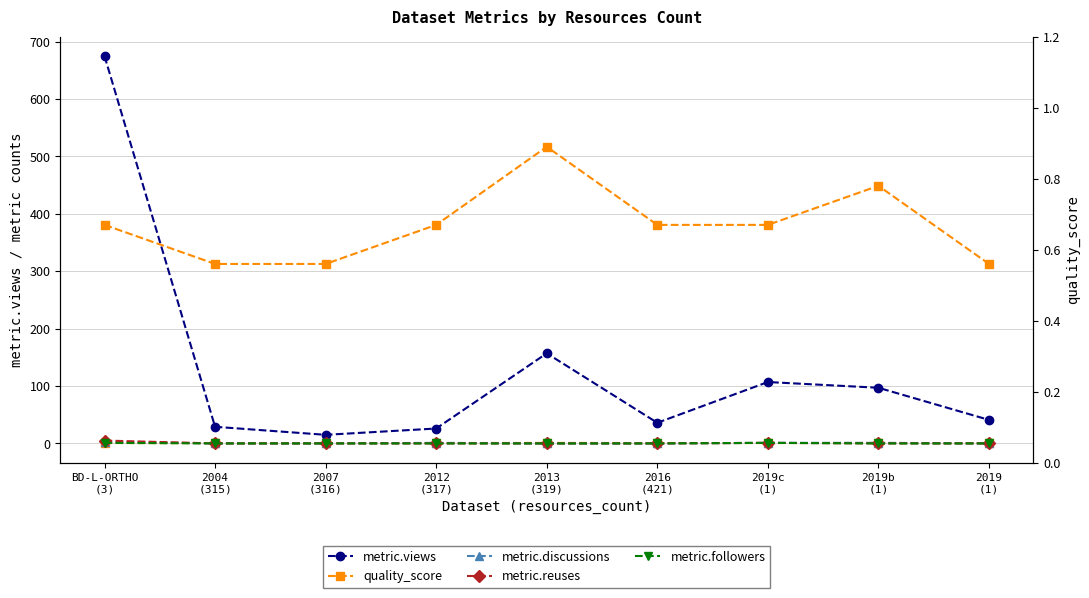

Reading left to right, extract all data points from this chart.

metric.views: 675.0	29.0	15.0	26.0	157.0	36.0	107.0	97.0	41.0
quality_score: 0.7	0.6	0.6	0.7	0.9	0.7	0.7	0.8	0.6
metric.discussions: 3.0	0.0	0.0	1.0	0.0	0.0	1.0	1.0	0.0
metric.reuses: 5.0	0.0	0.0	0.0	0.0	0.0	1.0	0.0	0.0
metric.followers: 1.0	0.0	0.0	0.0	0.0	0.0	1.0	0.0	0.0